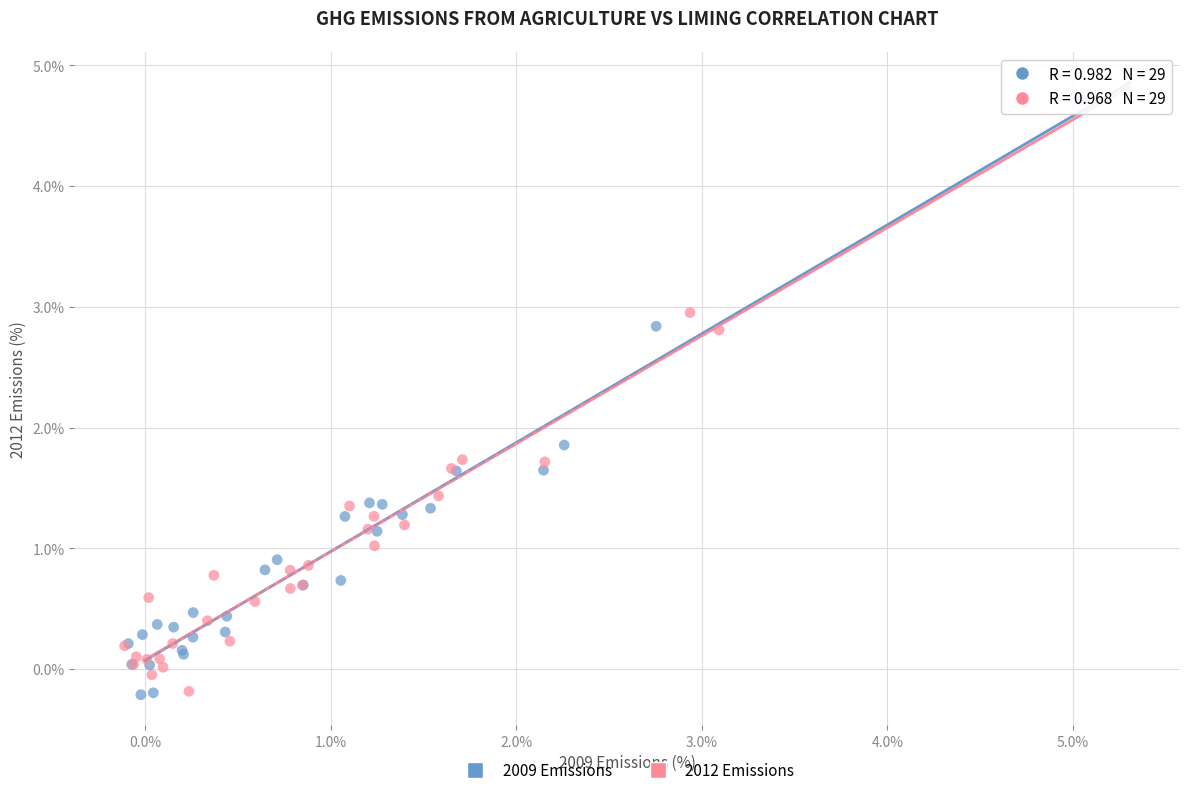

What are all the series names shown in the legend?

2009 Emissions, 2012 Emissions